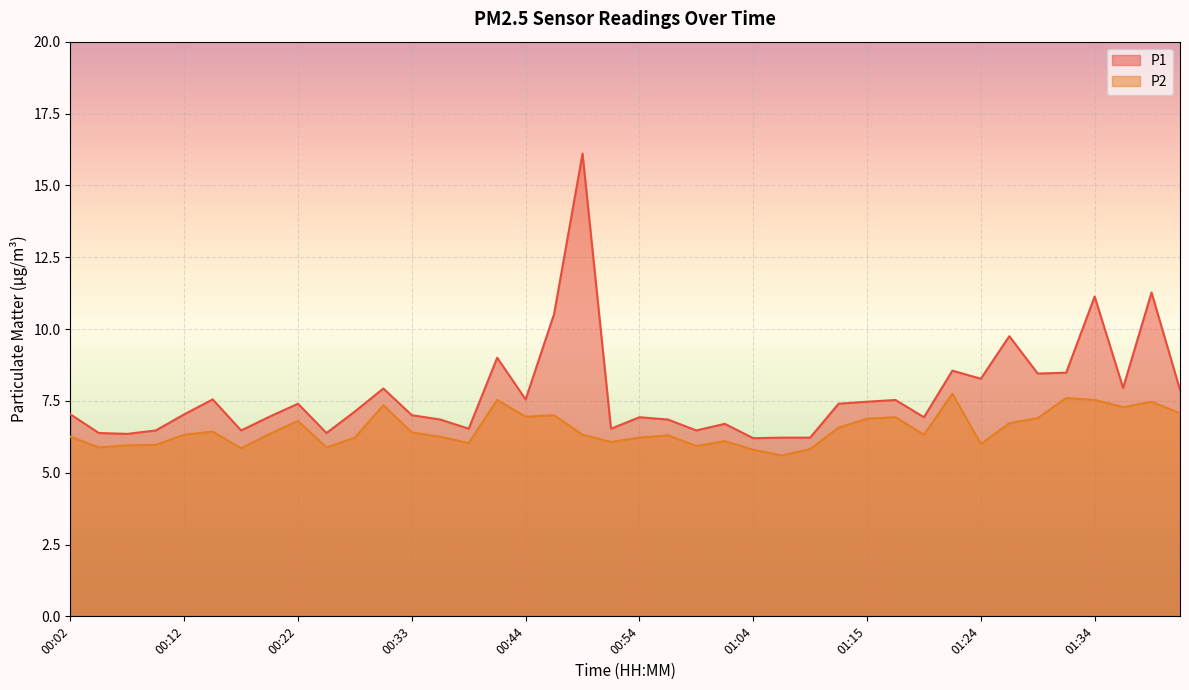

Reading left to right, transcribe all the data shown in this chart.

P1: 00:02=7.0	00:04=6.4	00:07=6.3	00:09=6.5	00:12=7.0	00:14=7.5	00:17=6.5	00:19=7.0	00:22=7.4	00:25=6.4	00:28=7.1	00:30=7.9	00:33=7.0	00:36=6.8	00:39=6.5	00:41=9.0	00:44=7.5	00:47=10.5	00:49=16.1	00:52=6.5	00:54=6.9	00:57=6.8	00:59=6.5	01:02=6.7	01:04=6.2	01:07=6.2	01:09=6.2	01:12=7.4	01:15=7.5	01:17=7.5	01:19=6.9	01:22=8.6	01:24=8.3	01:27=9.8	01:29=8.4	01:32=8.5	01:34=11.1	01:37=8.0	01:39=11.3	01:42=7.9
P2: 00:02=6.2	00:04=5.9	00:07=6.0	00:09=6.0	00:12=6.3	00:14=6.4	00:17=5.8	00:19=6.3	00:22=6.8	00:25=5.9	00:28=6.2	00:30=7.3	00:33=6.4	00:36=6.2	00:39=6.0	00:41=7.5	00:44=7.0	00:47=7.0	00:49=6.3	00:52=6.1	00:54=6.2	00:57=6.3	00:59=5.9	01:02=6.1	01:04=5.8	01:07=5.6	01:09=5.8	01:12=6.6	01:15=6.9	01:17=6.9	01:19=6.3	01:22=7.8	01:24=6.0	01:27=6.7	01:29=6.9	01:32=7.6	01:34=7.5	01:37=7.3	01:39=7.5	01:42=7.1